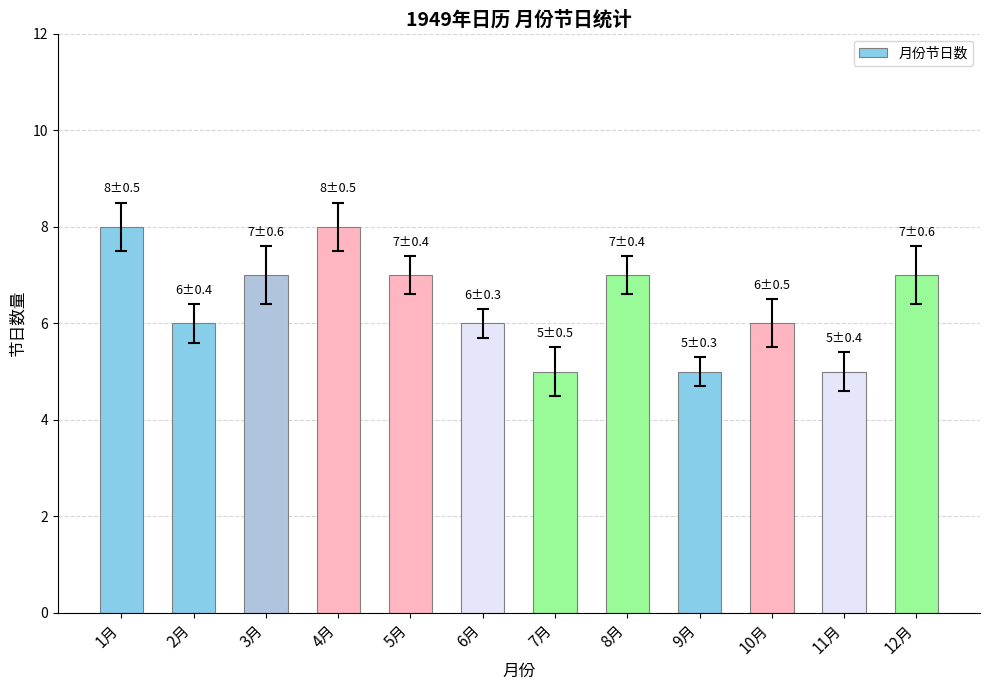

What is the label of the 6th bar from the left?

6月